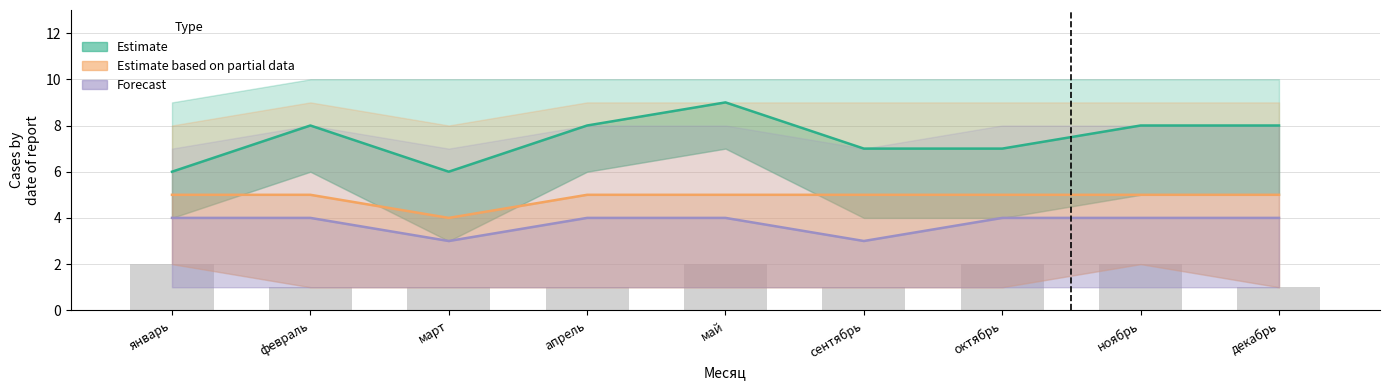

What position from the right is март?

7